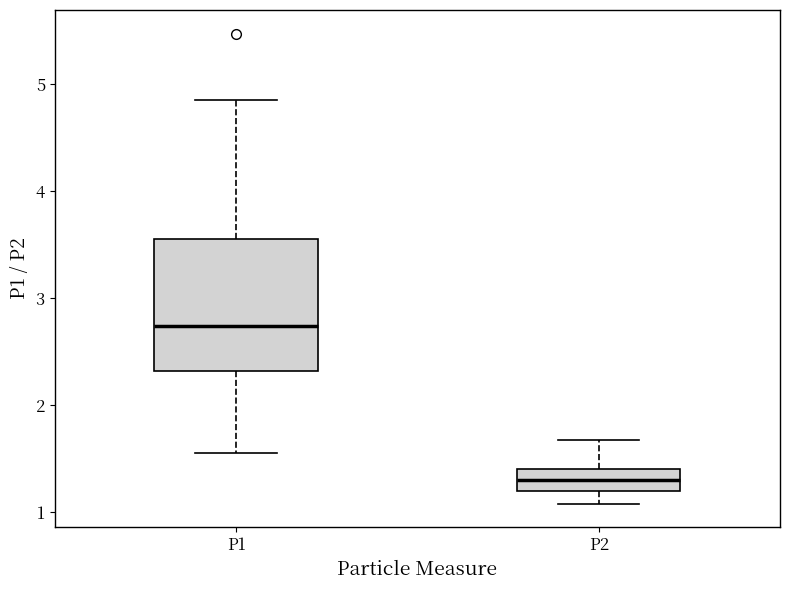

Where does the median line of the box for P2 sit on the y-axis? The values are not printed on the chart, so give them approximately, as read against the axis.

1.3